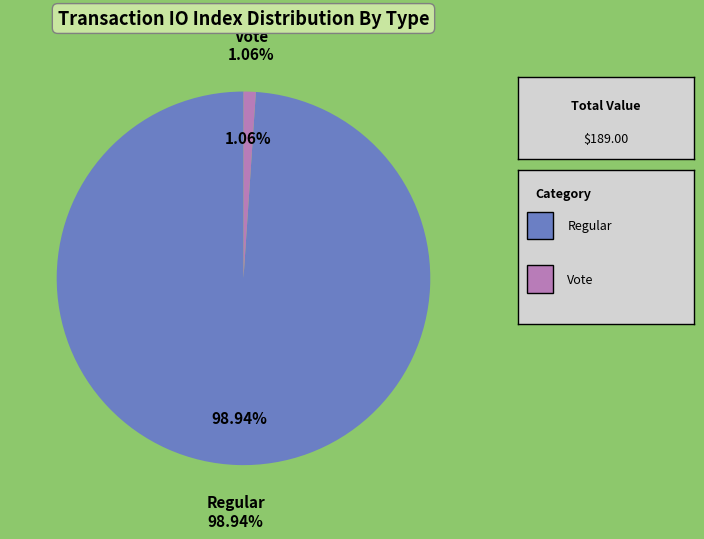

How many slices are in this pie chart?

2